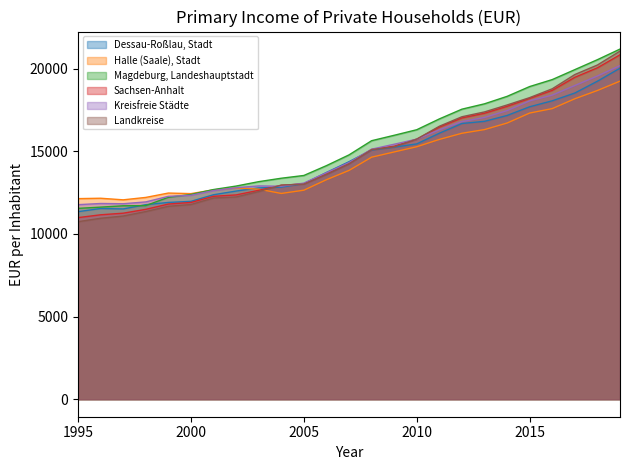

What is the difference between the maximum and minimum values in the Dessau-Roßlau, Stadt series?

8686